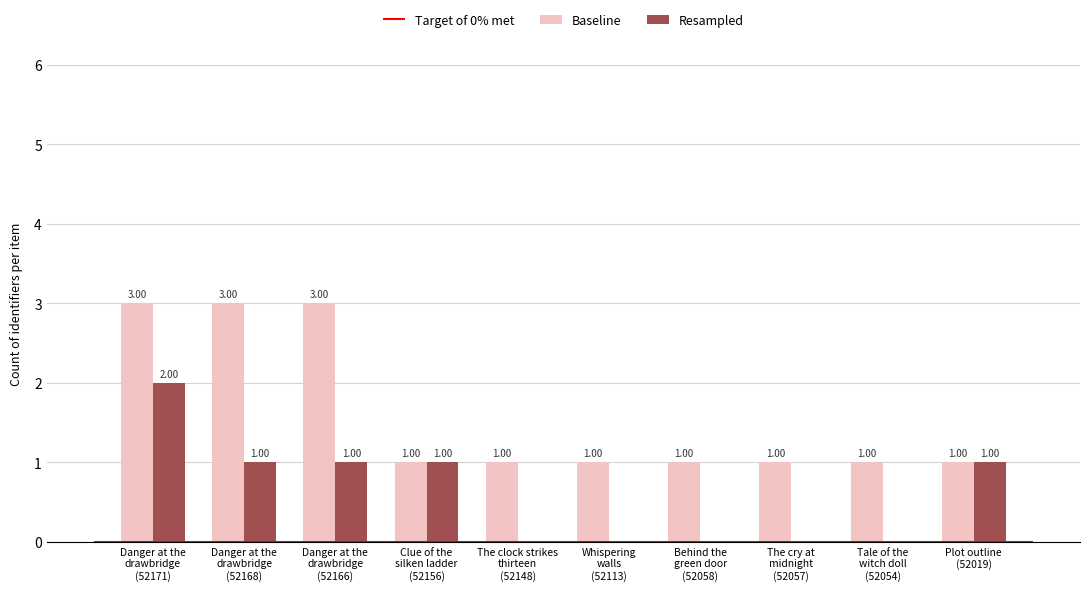

What is the label of the 2nd bar from the left?

Danger at the
drawbridge
(52168)